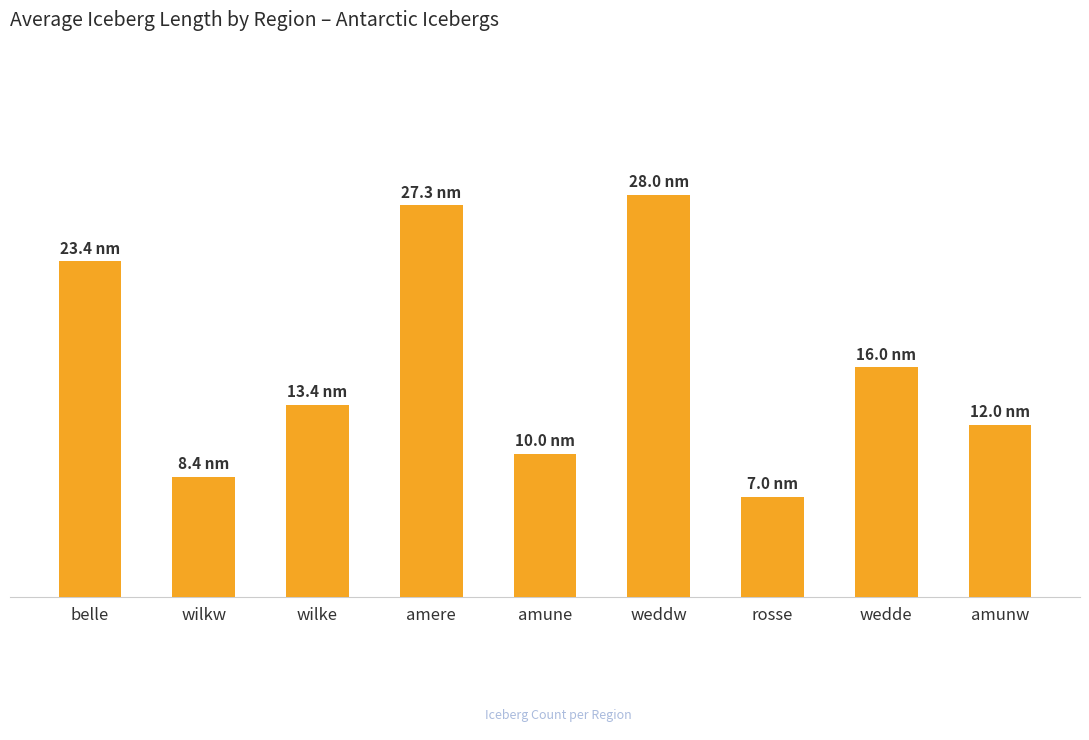

What is the greatest value displayed?

28.0